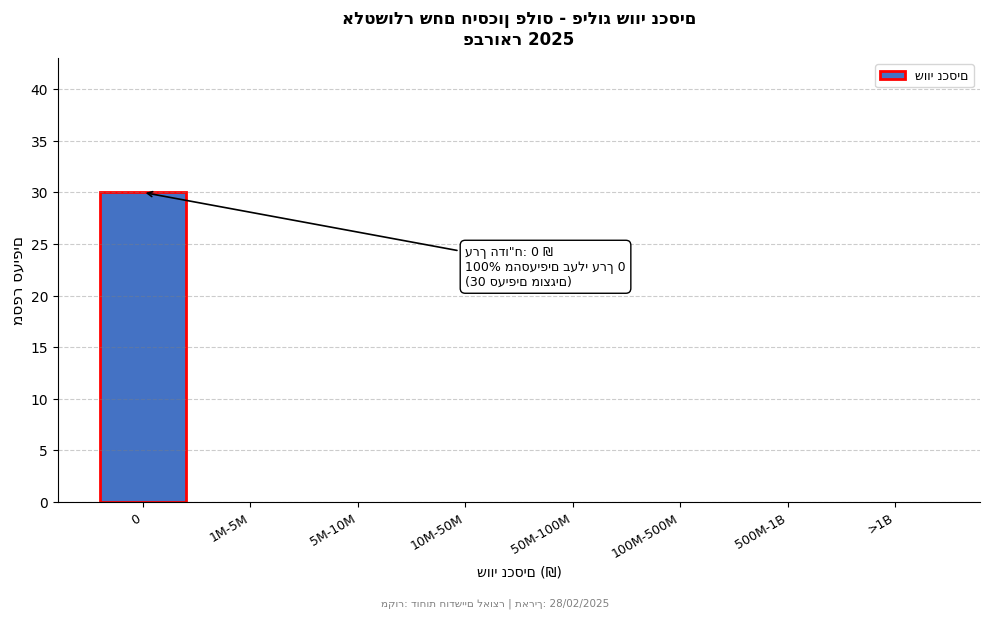

Reading right to left, list all the values displayed in this chart.

>1B=0	500M-1B=0	100M-500M=0	50M-100M=0	10M-50M=0	5M-10M=0	1M-5M=0	0=30